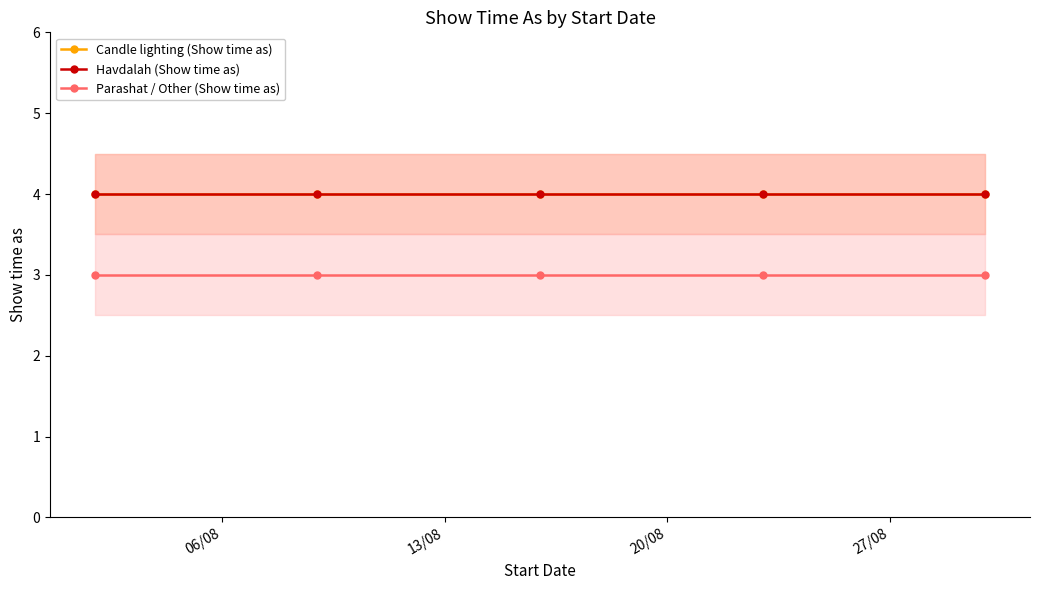

Between 13/08 and 27/08, which series saw the biggest shift?

Candle lighting (Show time as)